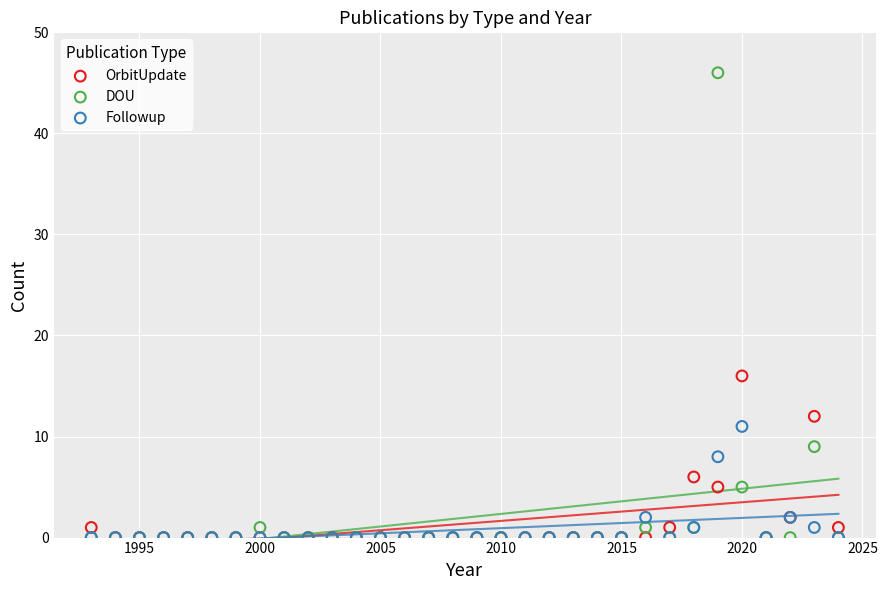

Across all series, what Y value is closest to 23?

16